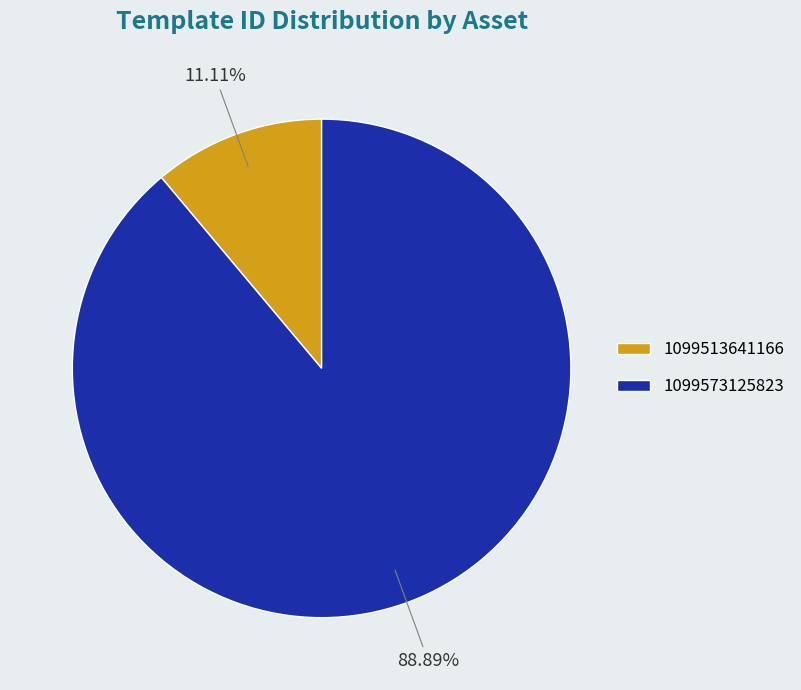

What percentage is the 1099513641166 slice, to the nearest percent?

11%